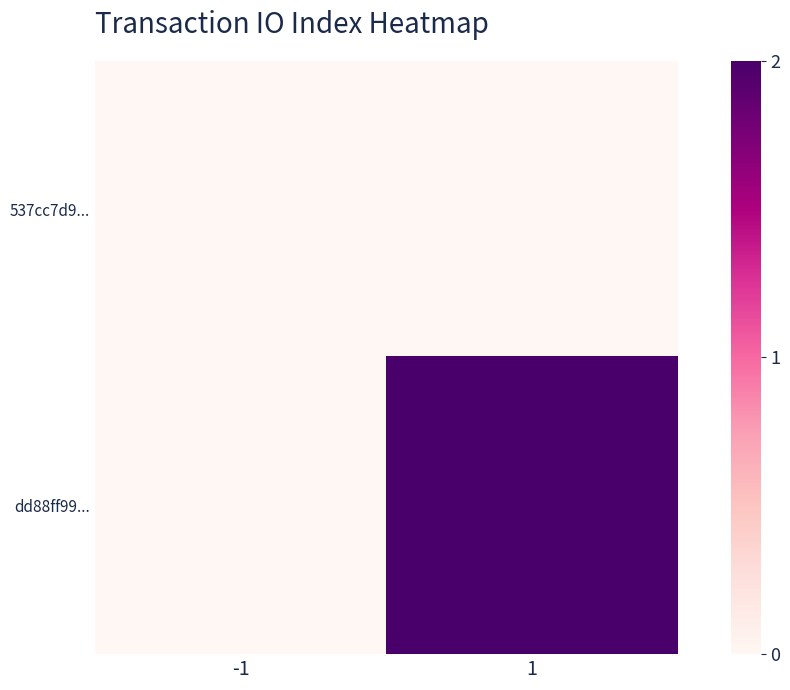

List the series in order of their peak value, highest first.

dd88ff99..., 537cc7d9...